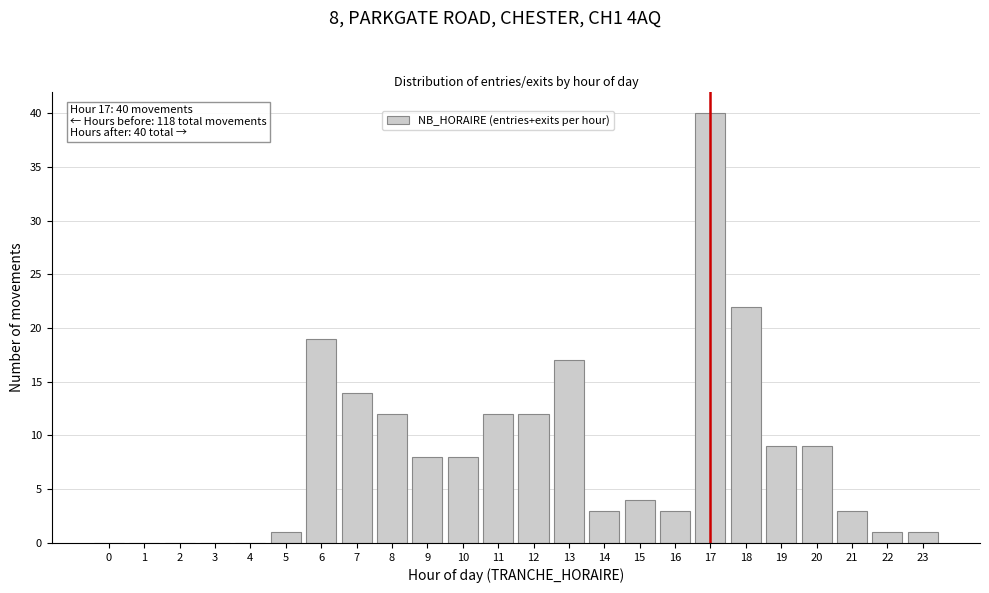

Reading right to left, extract all data points from this chart.

23=1	22=1	21=3	20=9	19=9	18=22	17=40	16=3	15=4	14=3	13=17	12=12	11=12	10=8	9=8	8=12	7=14	6=19	5=1	4=0	3=0	2=0	1=0	0=0